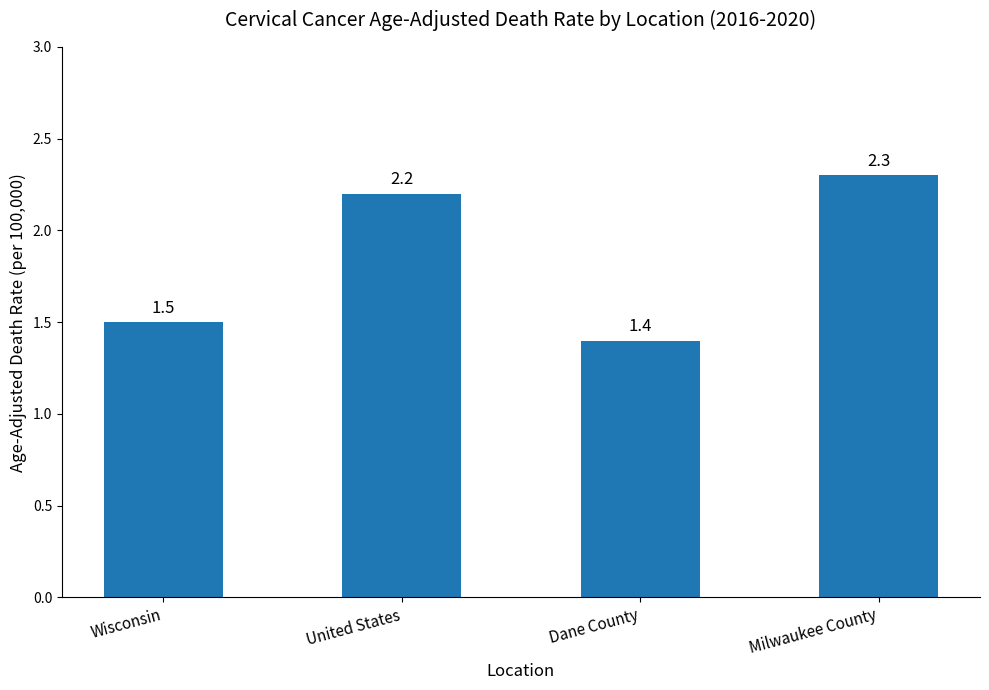

Are the bars grouped side by side (vs. stacked)?

No